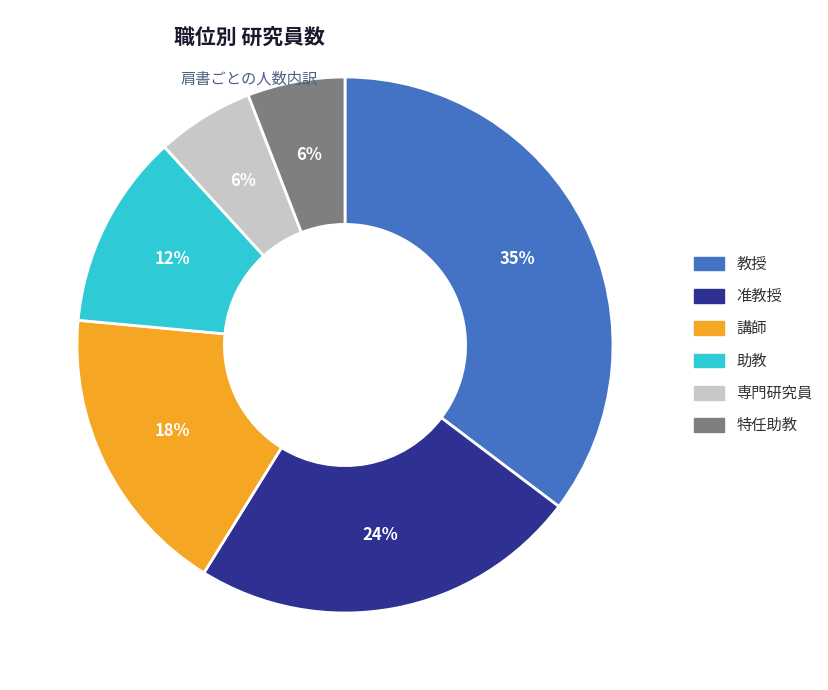

The 准教授 slice represents 24% of the pie. True or false?

True